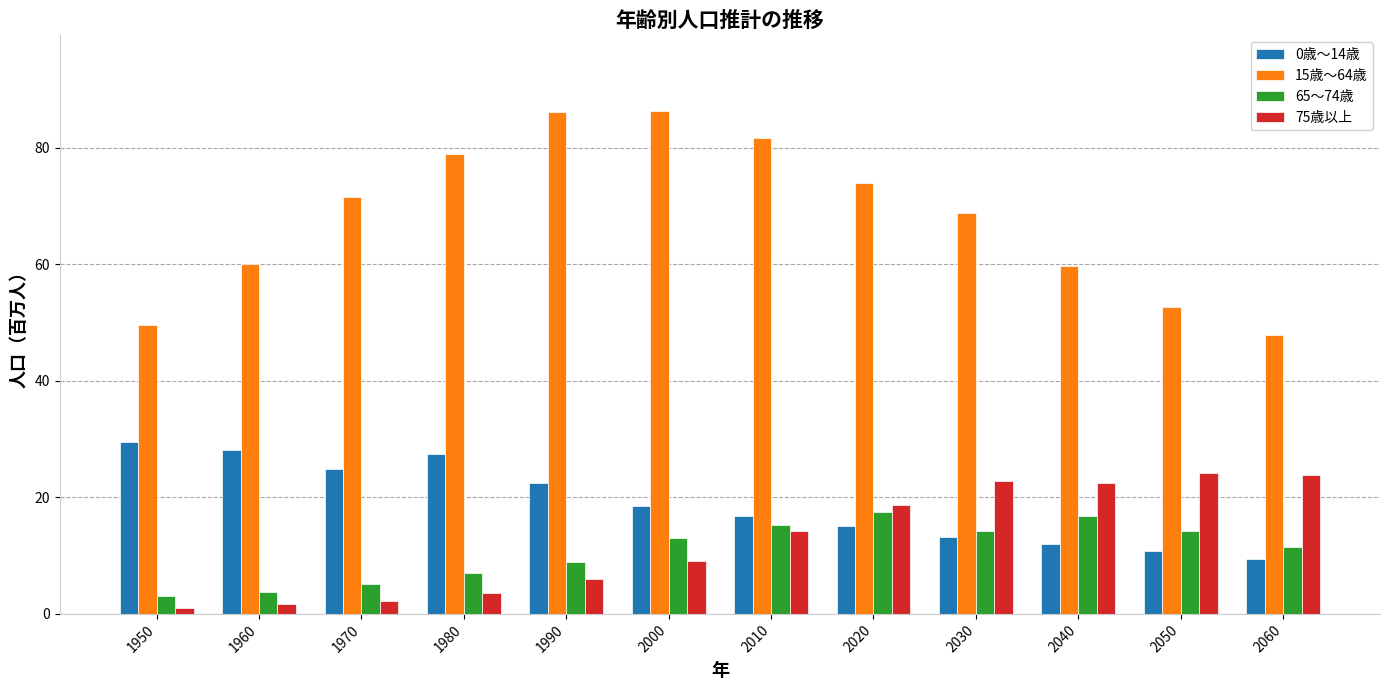

The 65～74歳 series shows 14.3 at 2030. True or false?

True